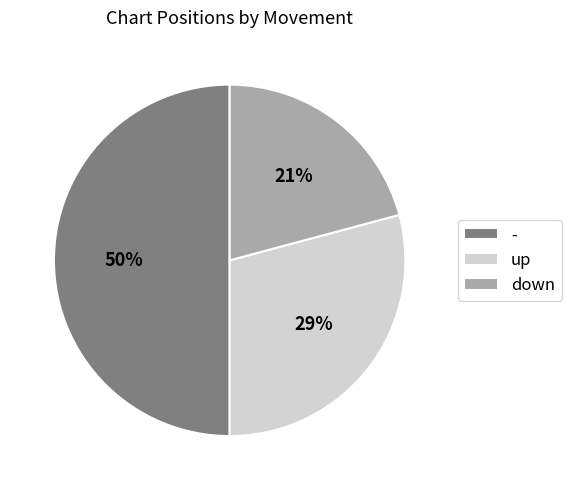

What percentage is the down slice, to the nearest percent?

21%